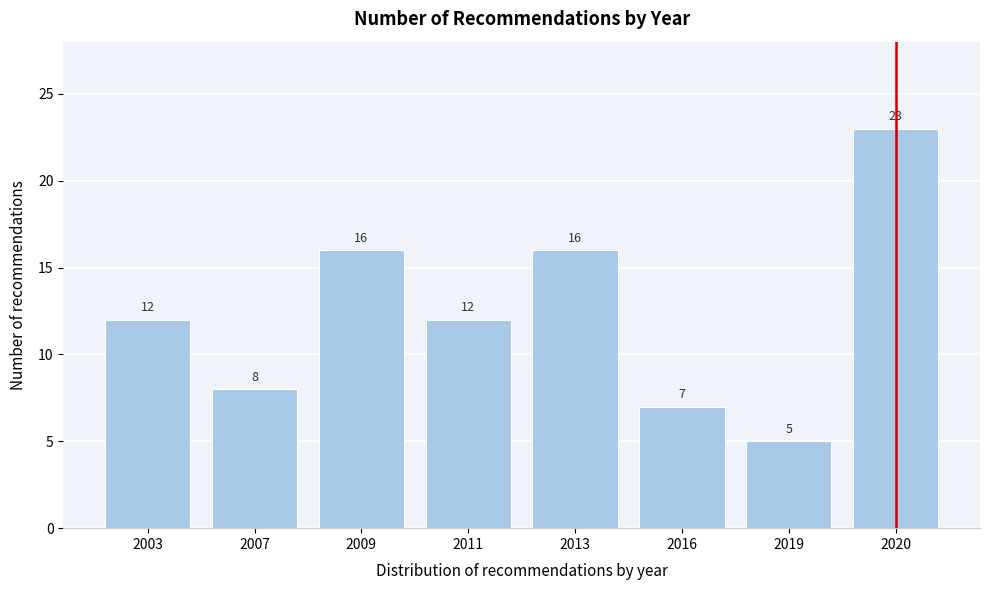

Reading right to left, what are all the values shown in this chart?

2020=23	2019=5	2016=7	2013=16	2011=12	2009=16	2007=8	2003=12